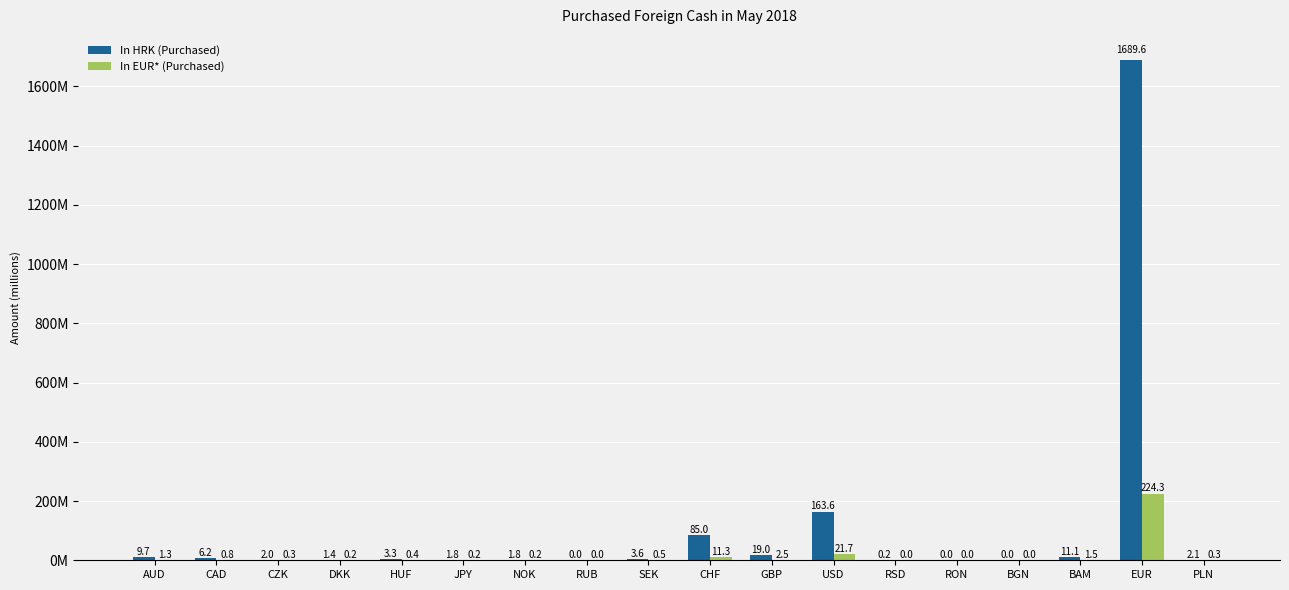

At which label does In HRK (Purchased) reach its peak?

EUR